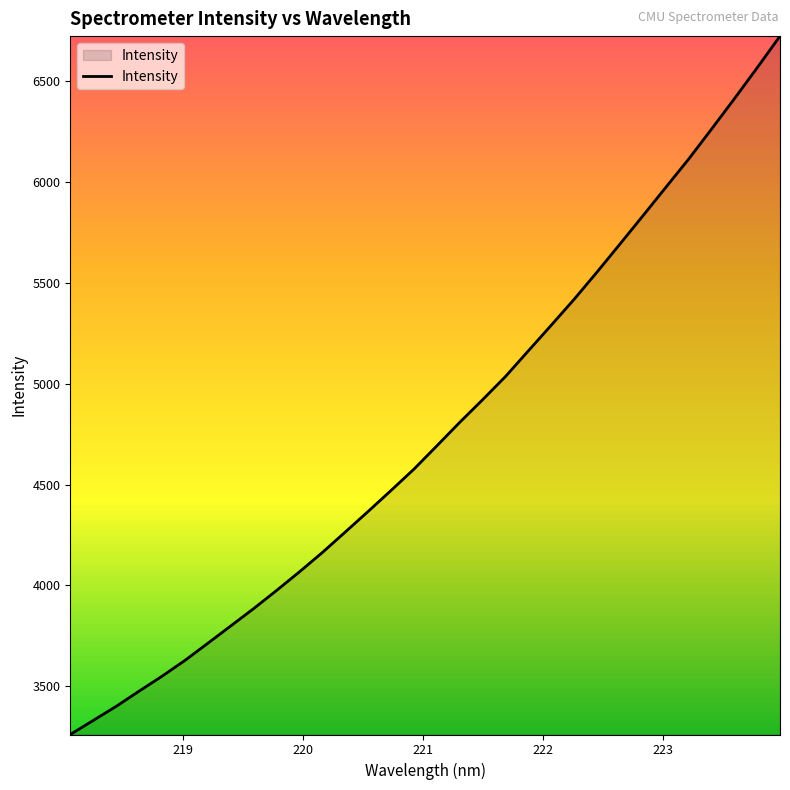

Does the chart have visible grid lines?

No